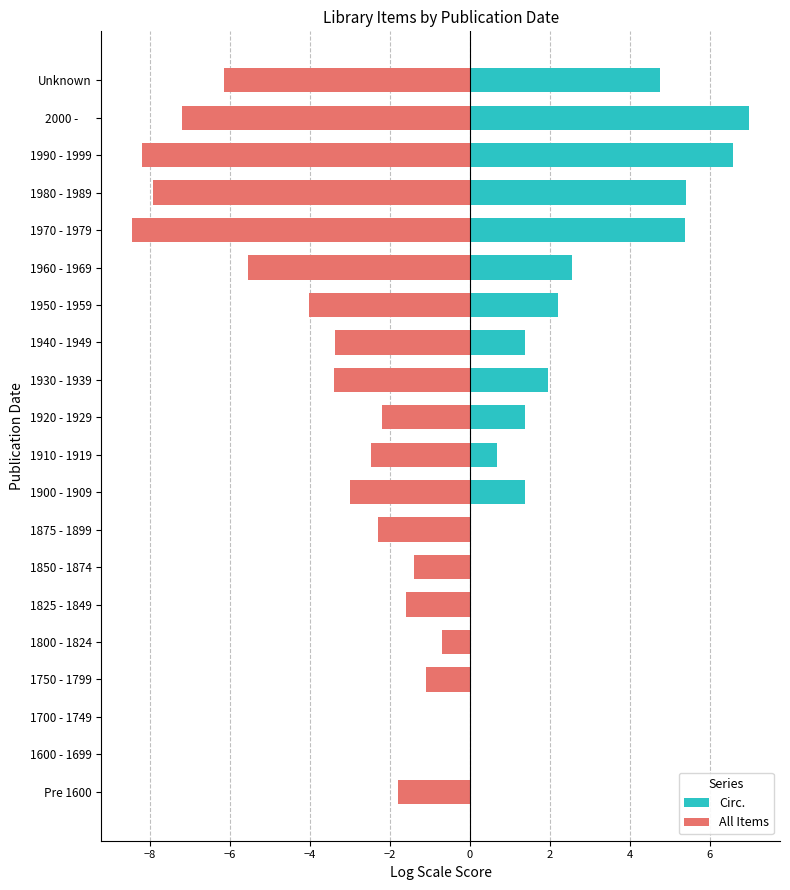

Is the value of All Items at 2000 - greater than the value of Circ. at 1980 - 1989?

No